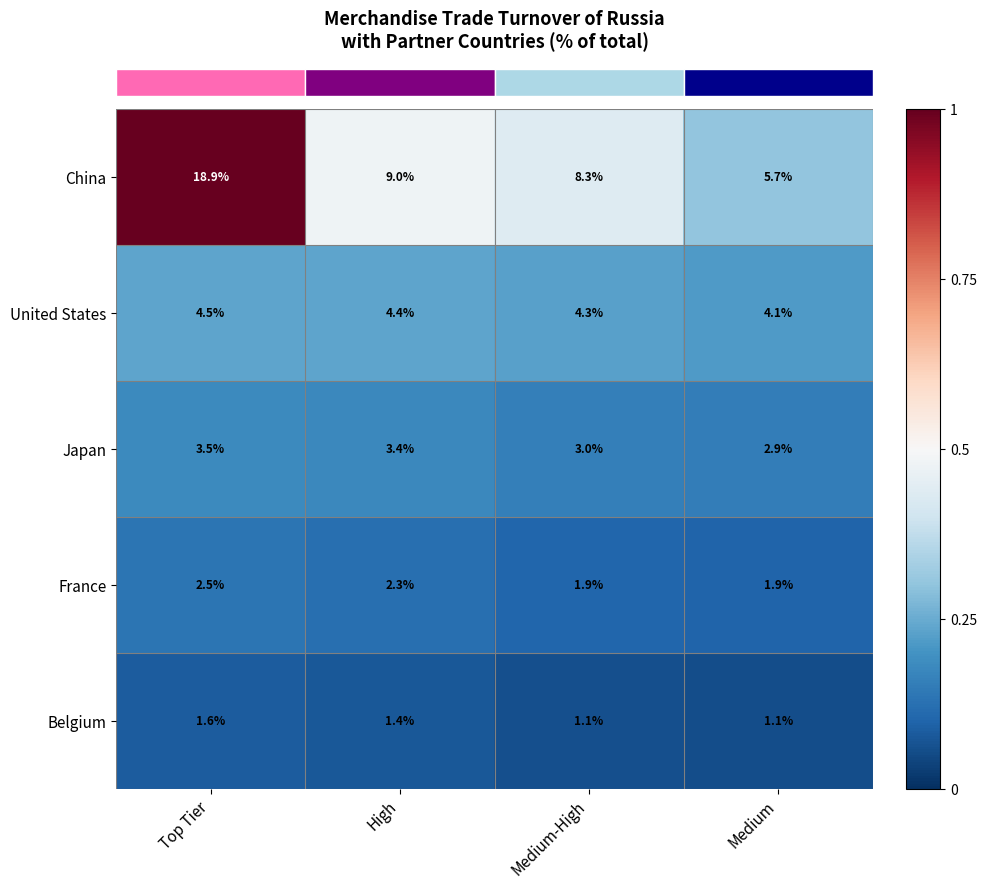

Rank the series at Top Tier from highest to lowest value.

China, United States, Japan, France, Belgium